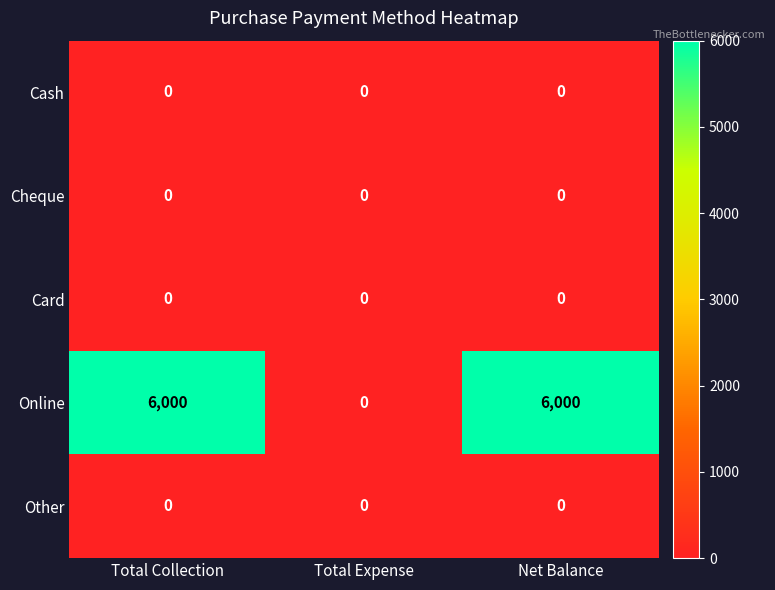

How many data points does each series have?

3